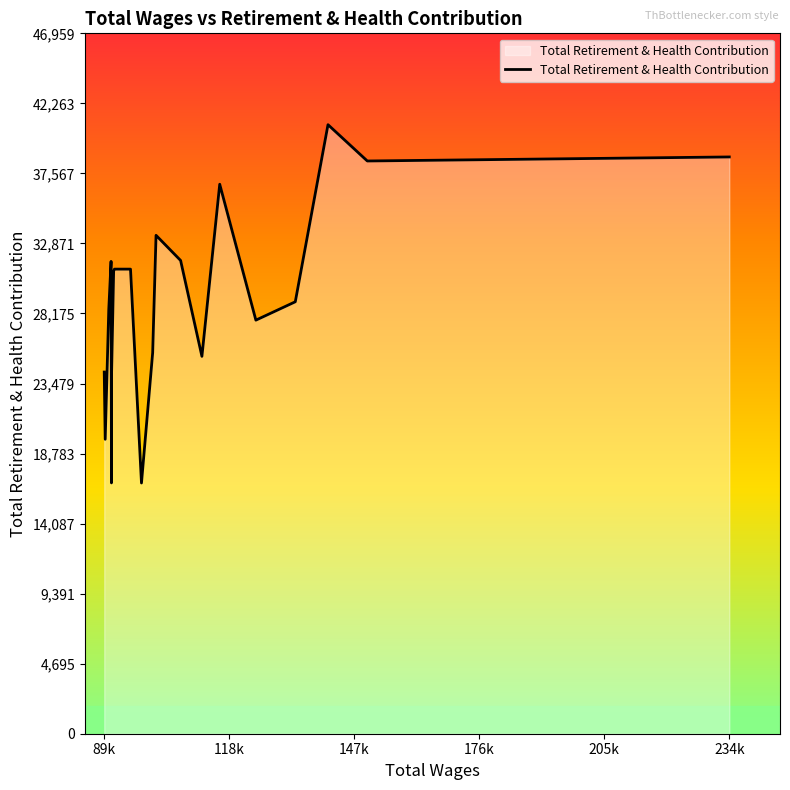

What is the smallest value displayed?

16810